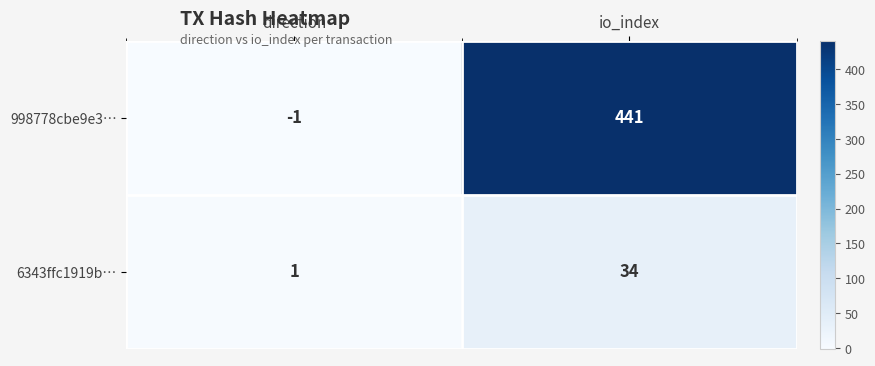

Which series has the widest spread of values?

998778cbe9e3…